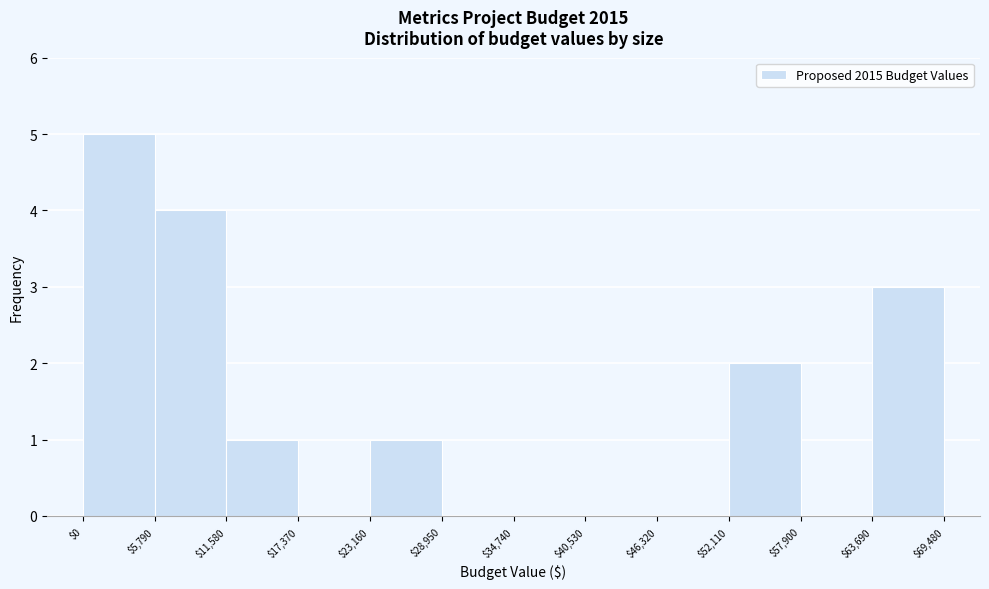

What is the height of the bar covering $5,790 to $11,580 on the x-axis? The values are not printed on the chart, so give them approximately, as read against the axis.

4